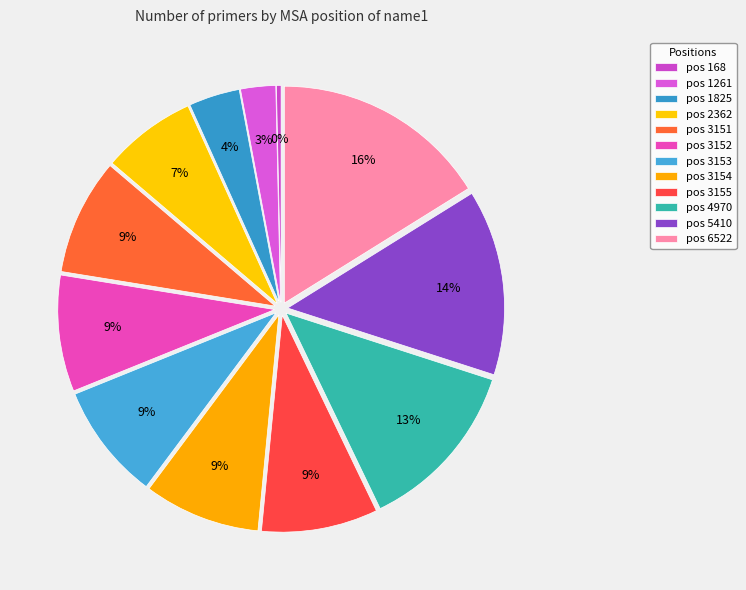

Count the number of slices in the pie.

12